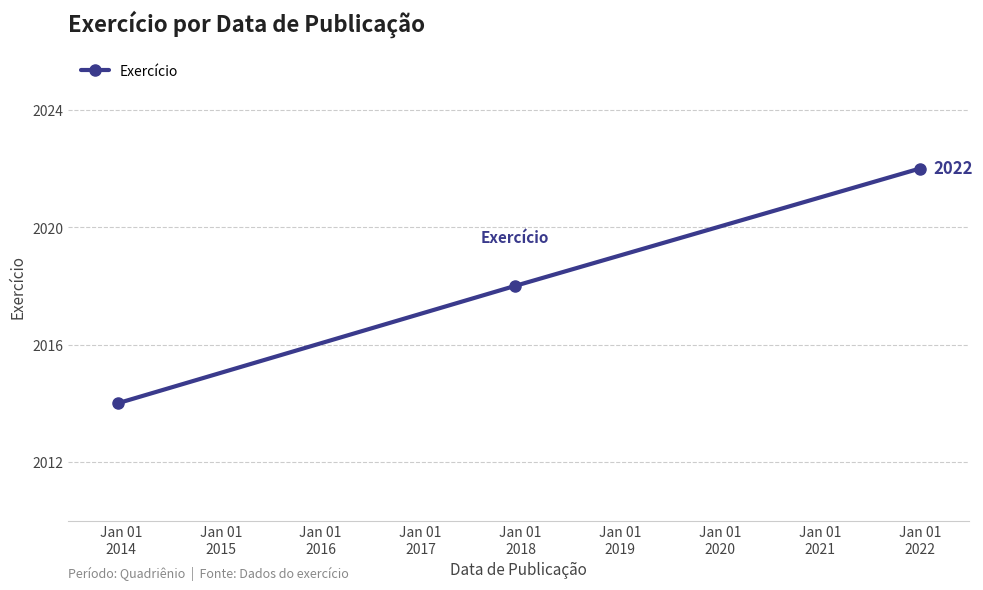

What is the maximum value shown in the chart?

2022